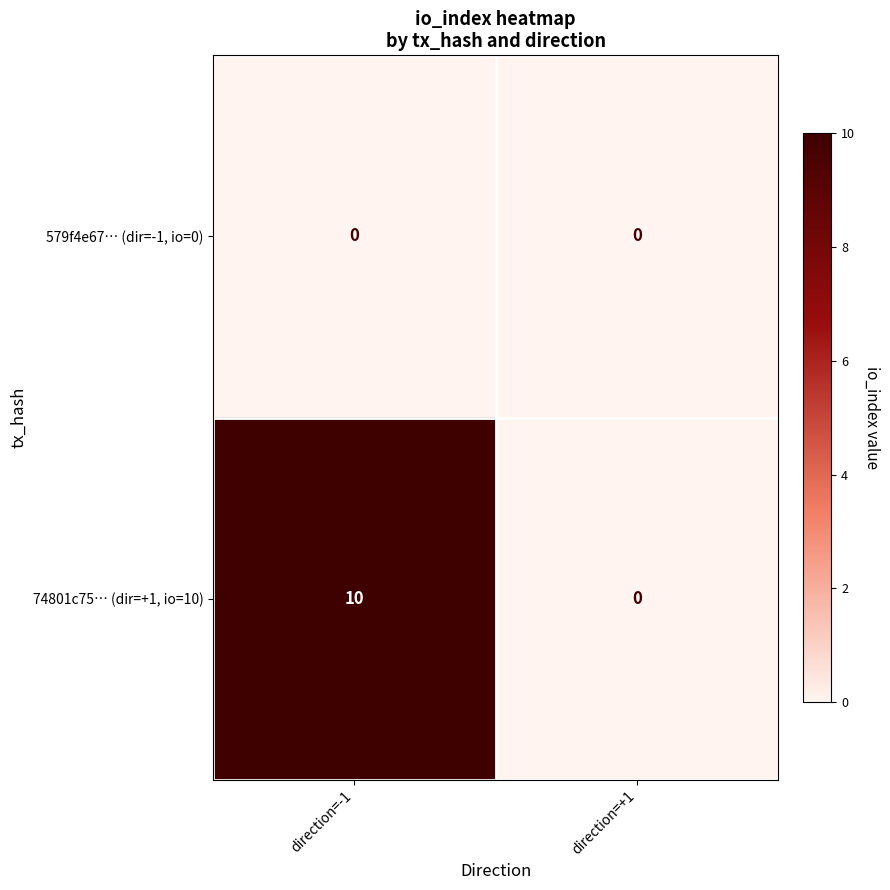

True or false: 74801c75… (dir=+1, io=10) has a value of 10 at direction=-1.

True